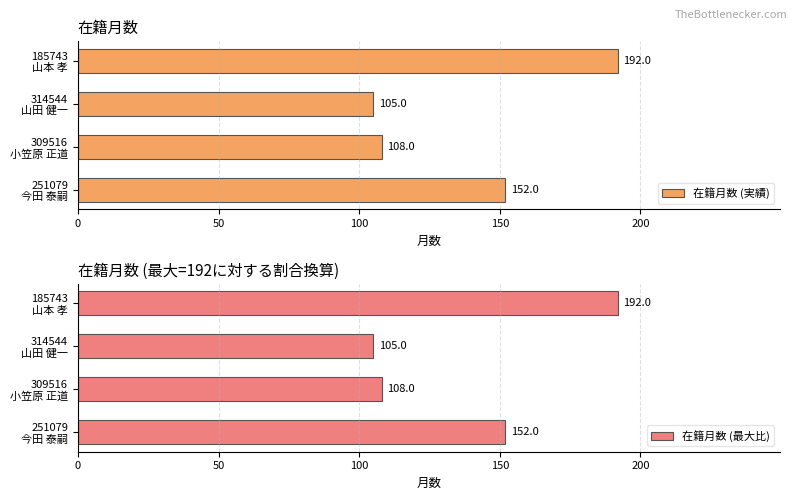

What is the sum of all 在籍月数 (実績) values?

557